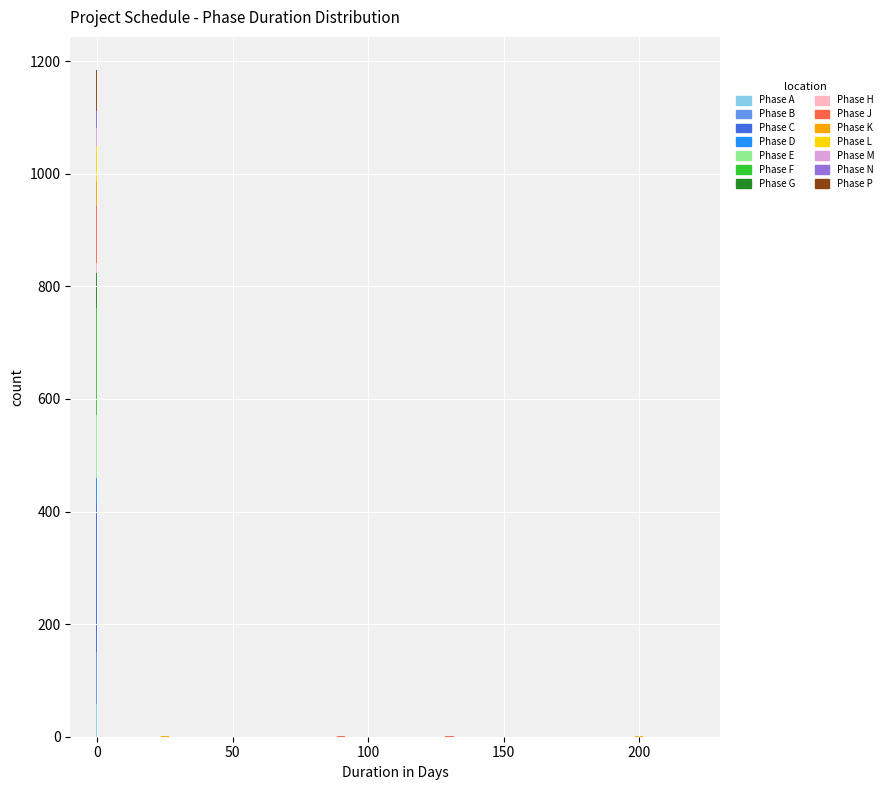

List the labels in order of value, largest first.

Phase C, Phase F, Phase E, Phase J, Phase B, Phase P, Phase G, Phase L, Phase A, Phase K, Phase D, Phase M, Phase N, Phase H